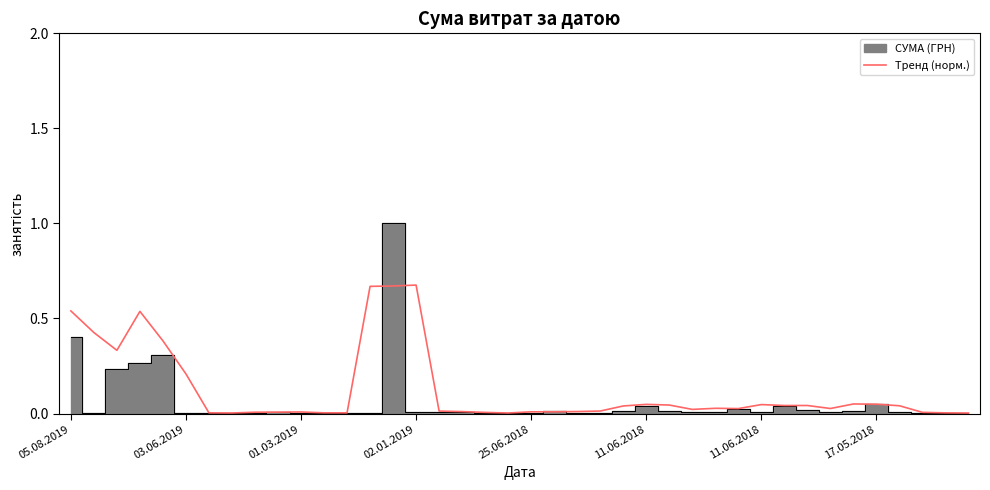

What is the average value?

0.1